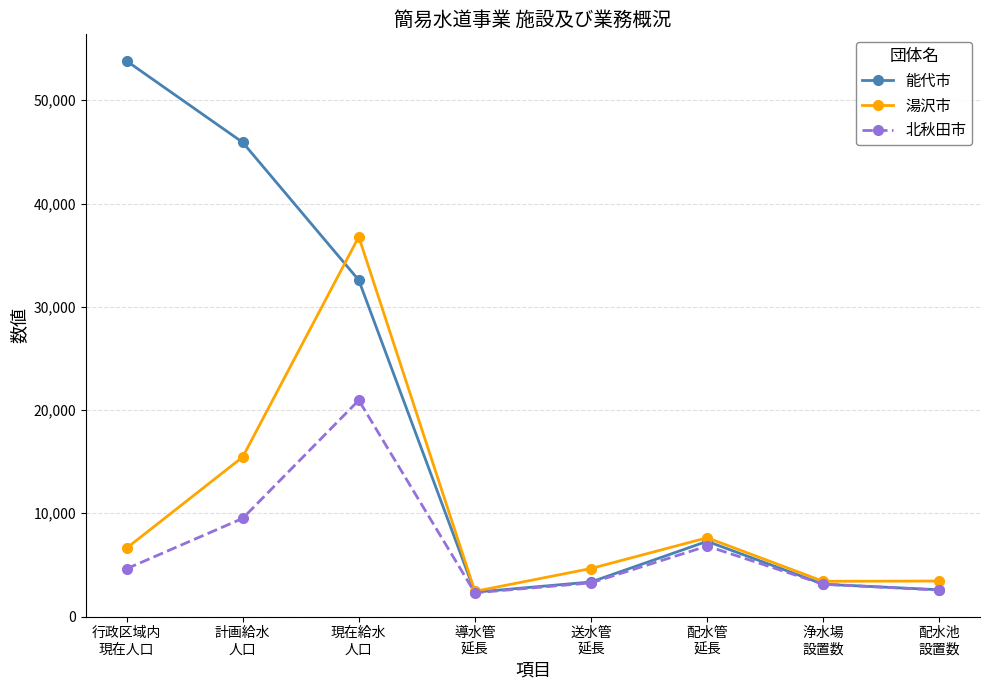

Which series has the largest range (max minus min)?

能代市